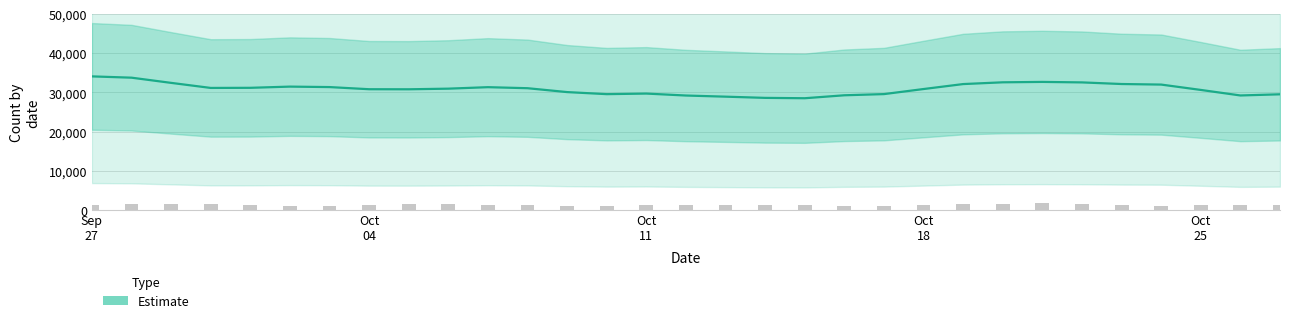

Does the chart contain any negative values?

No